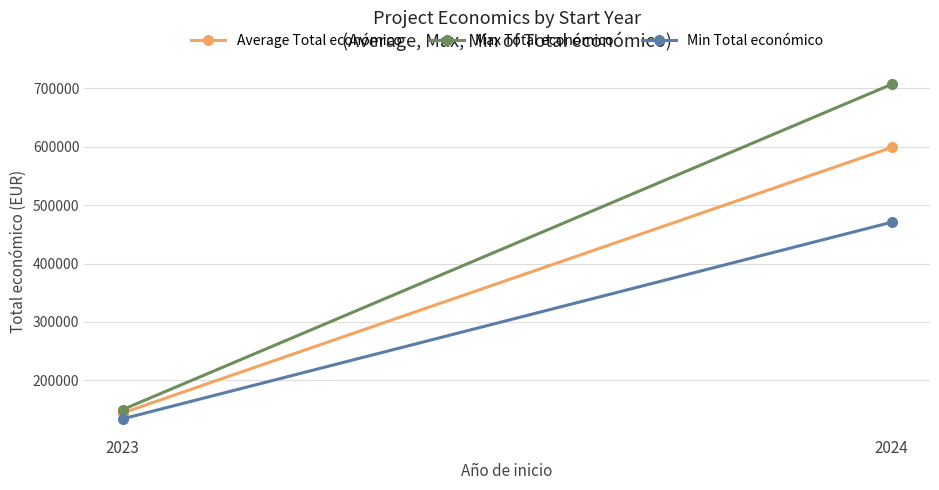

True or false: Average Total económico has a value of 948790.5 at 2024.

False